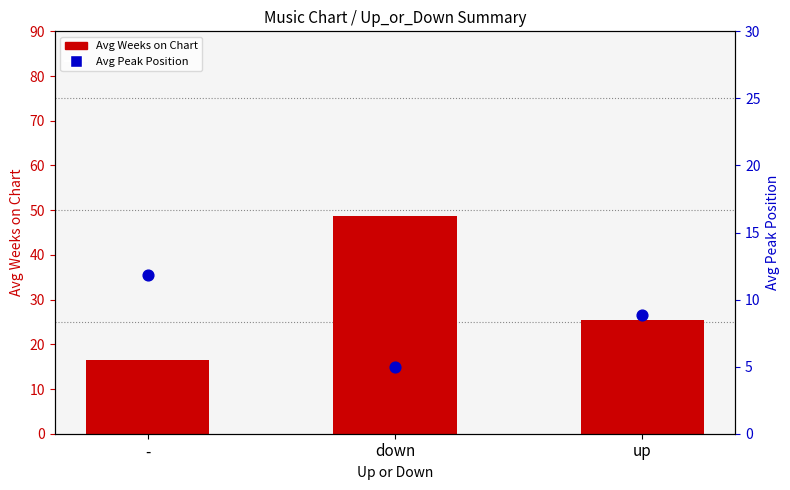

Which series reaches the maximum Y coordinate?

Avg Weeks on Chart